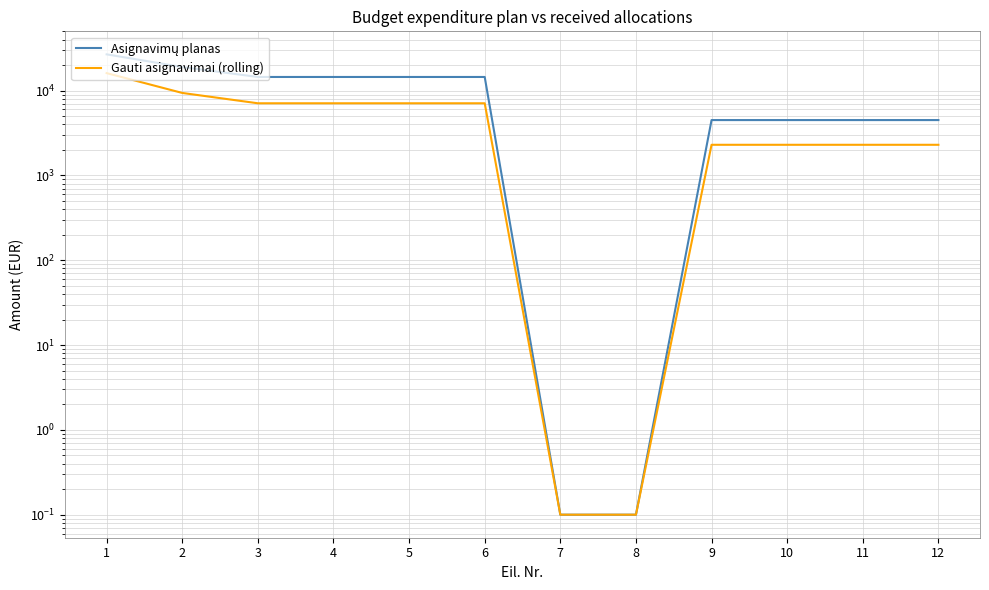

What is the sum of all Asignavimų planas values?

121800.2